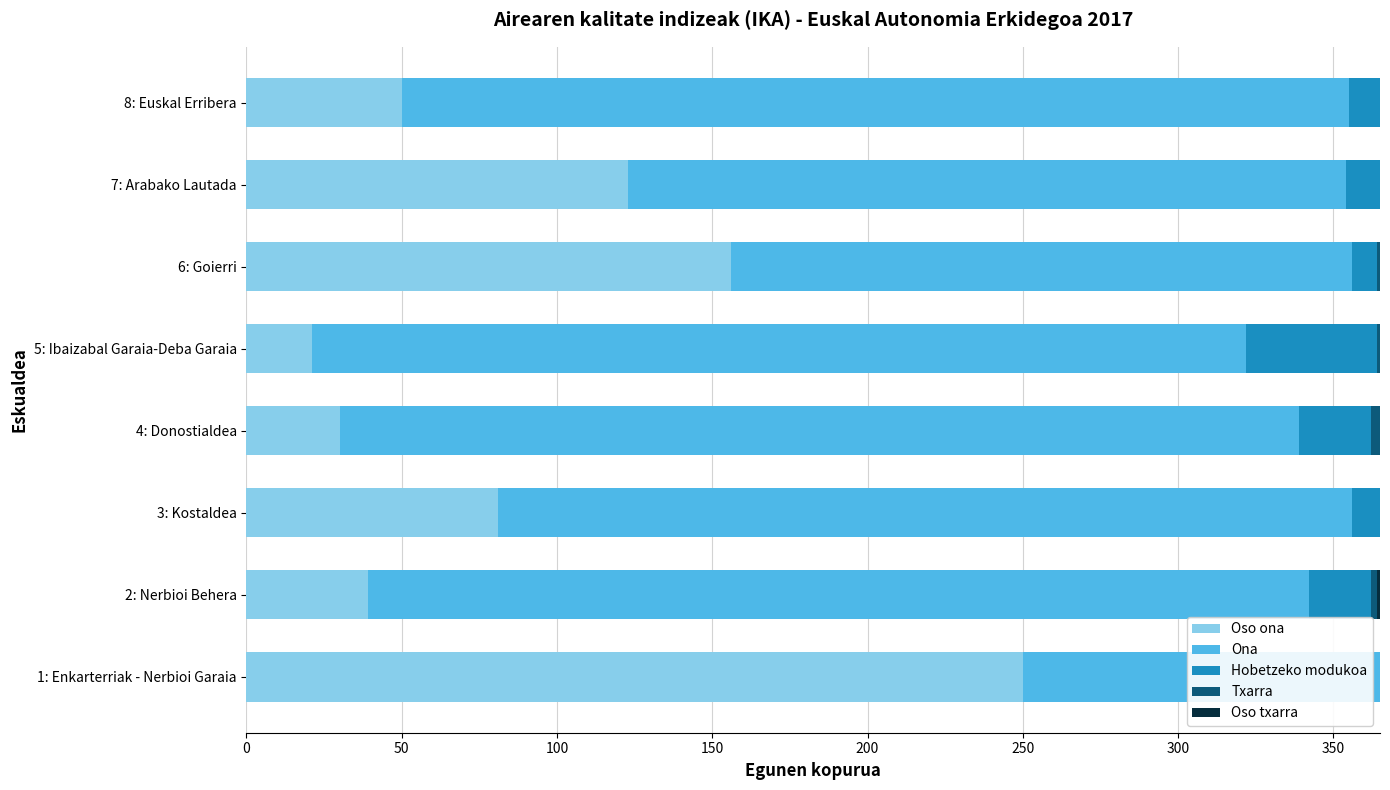

How many distinct data groups are displayed?

5